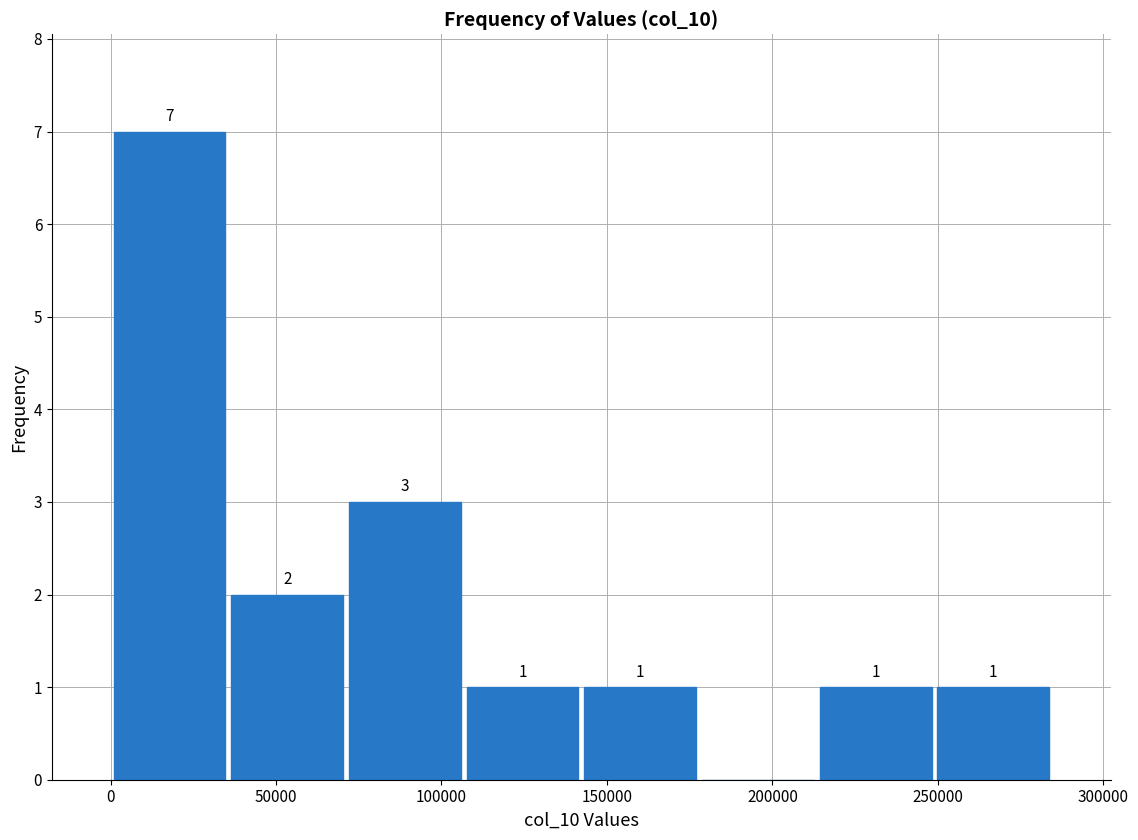

Over which range of the x-axis is the bar tallest?

0 to 35000